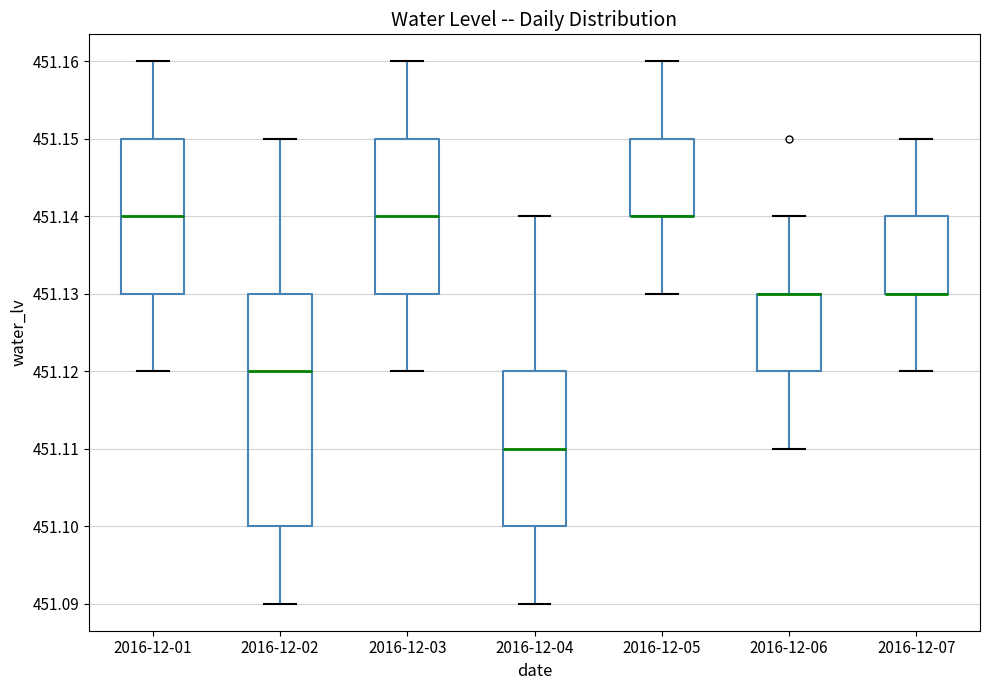

Reading left to right, transcribe this box plot: for each box, give where its median line is, the range the box spans, and where its two whiskers end, as read against the y-axis. The values are not printed on the chart, so give them approximately, as read against the axis.

2016-12-01: median 451.14, box 451.13 to 451.15, whiskers 451.12 to 451.16
2016-12-02: median 451.12, box 451.10 to 451.13, whiskers 451.09 to 451.15
2016-12-03: median 451.14, box 451.13 to 451.15, whiskers 451.12 to 451.16
2016-12-04: median 451.11, box 451.10 to 451.12, whiskers 451.09 to 451.14
2016-12-05: median 451.14 (drawn on the box's lower edge), box 451.14 to 451.15, whiskers 451.13 to 451.16
2016-12-06: median 451.13 (drawn on the box's upper edge), box 451.12 to 451.13, whiskers 451.11 to 451.14
2016-12-07: median 451.13 (drawn on the box's lower edge), box 451.13 to 451.14, whiskers 451.12 to 451.15